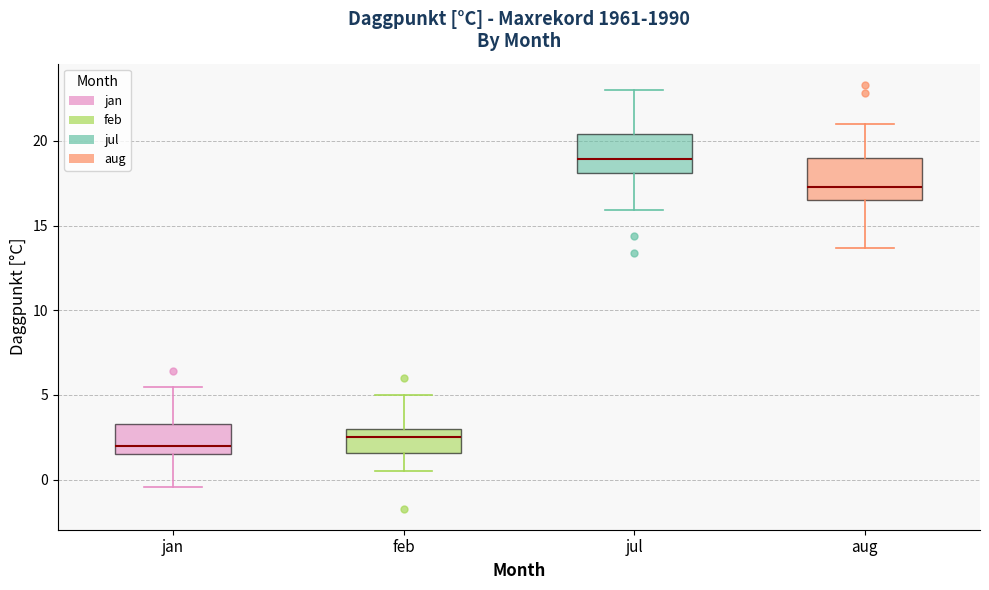

Where is the upper edge of the box for feb on the y-axis? The values are not printed on the chart, so give them approximately, as read against the axis.

3.0